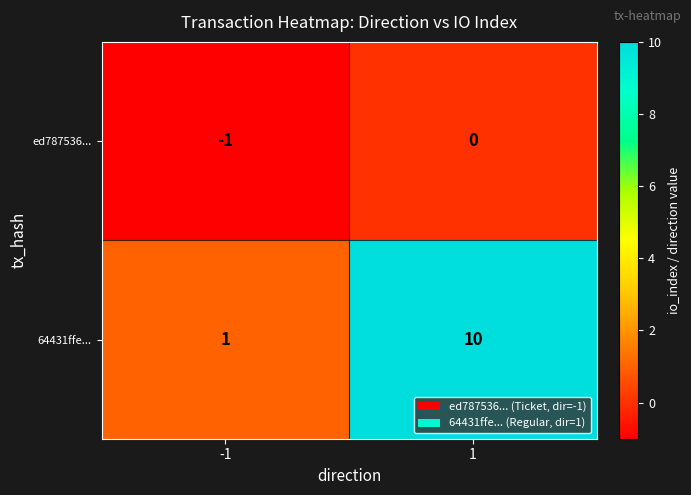

At how many categories does at least one series exceed 4?

1